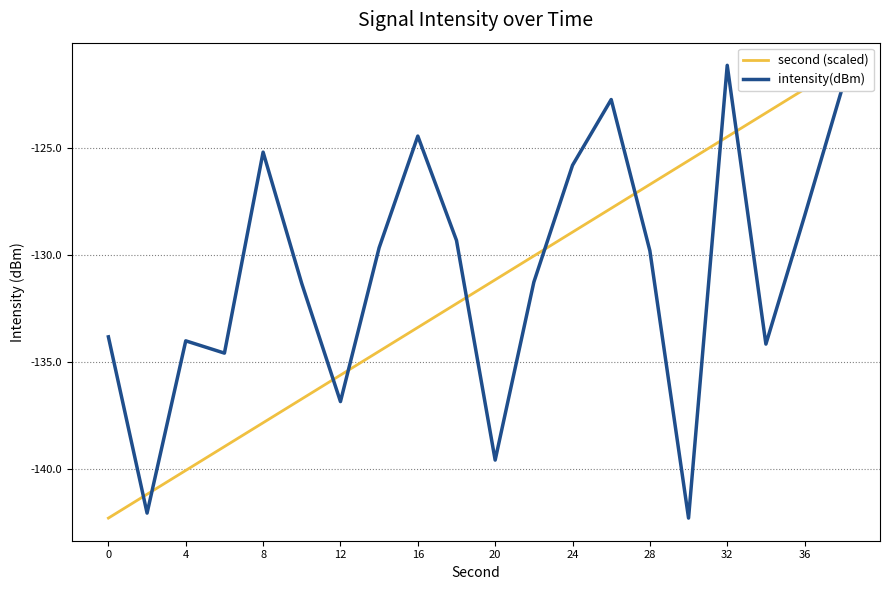

Rank the series by their average value, from lowest to highest.

second (scaled), intensity(dBm)